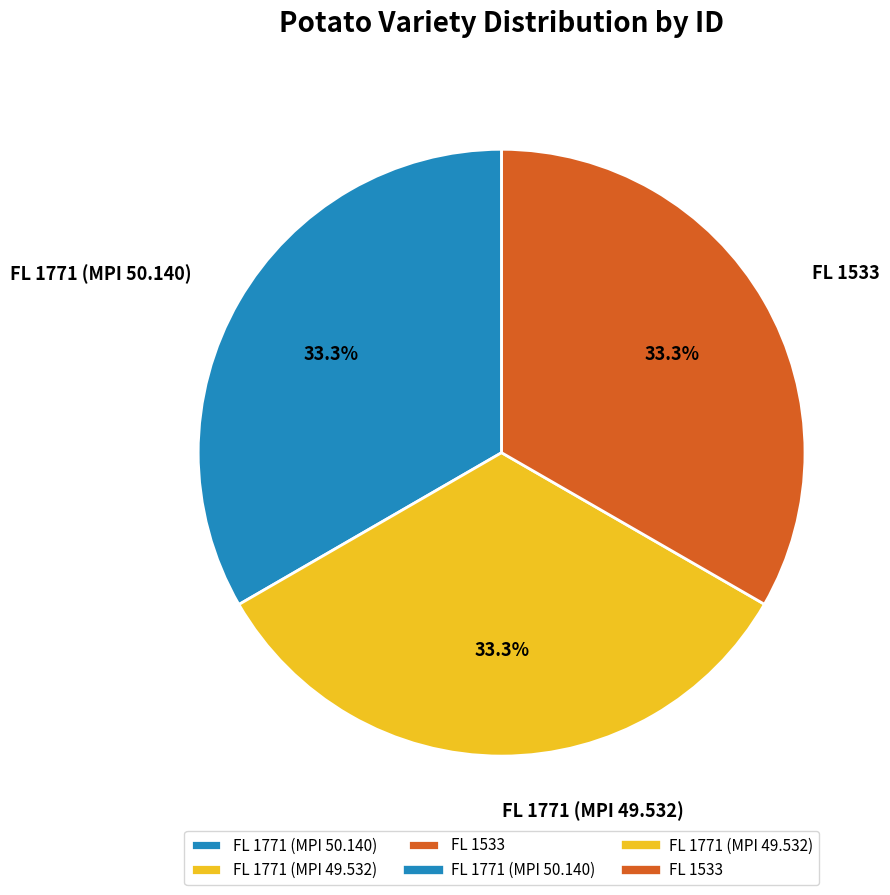

To the nearest percent, what is the average slice percentage?

33%